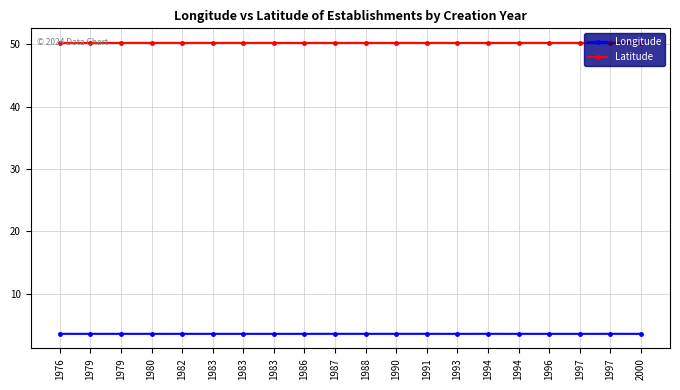

Where is Latitude nearest to the value 50?

2000